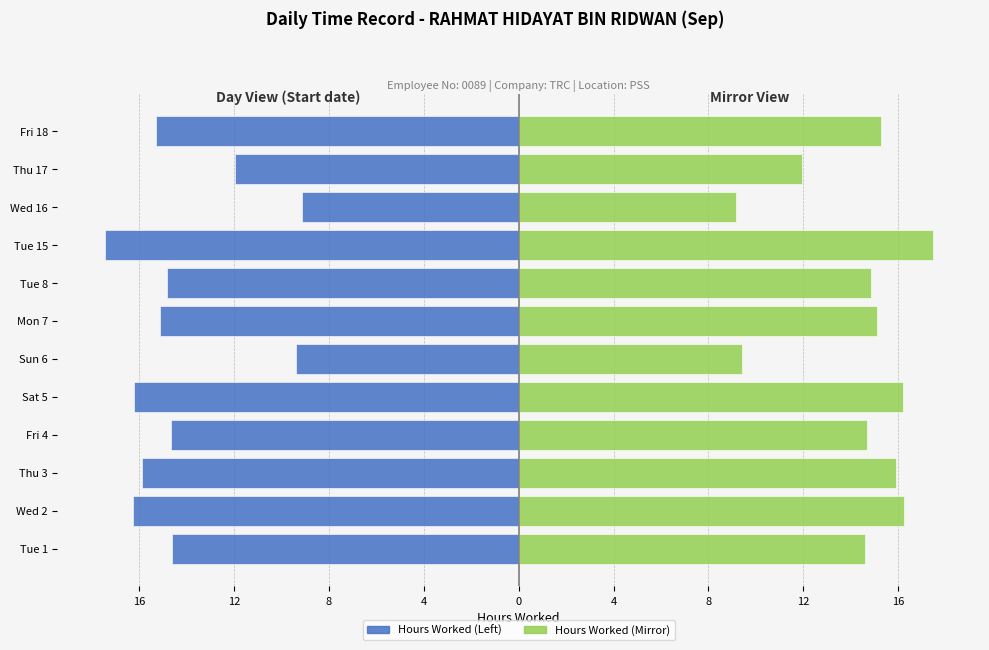

What is the maximum value shown in the chart?

17.4